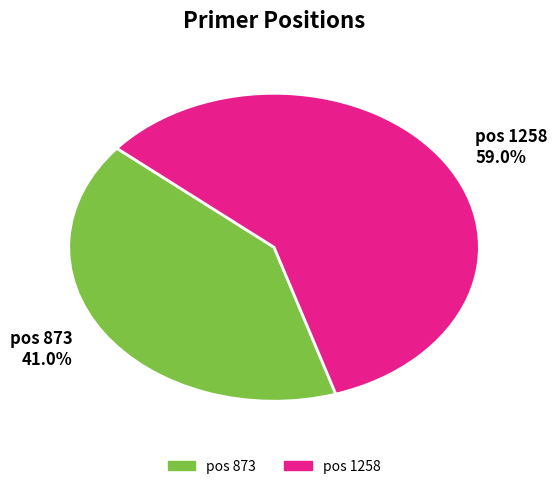

Rank the categories by value from highest to lowest.

pos 1258 59.0%, pos 873 41.0%